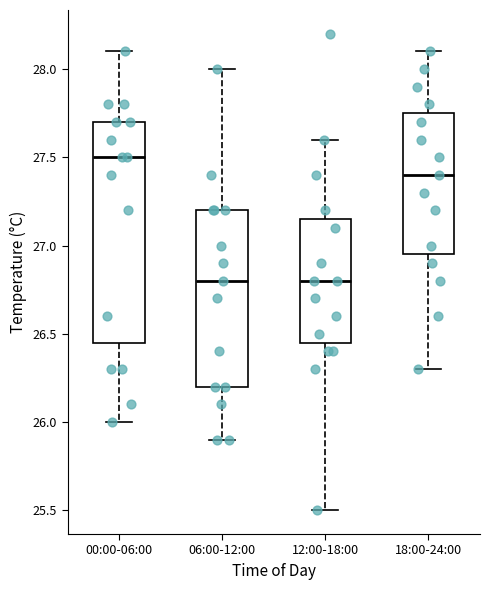

Which box is the tallest, from its lower edge to its upper edge?

00:00-06:00